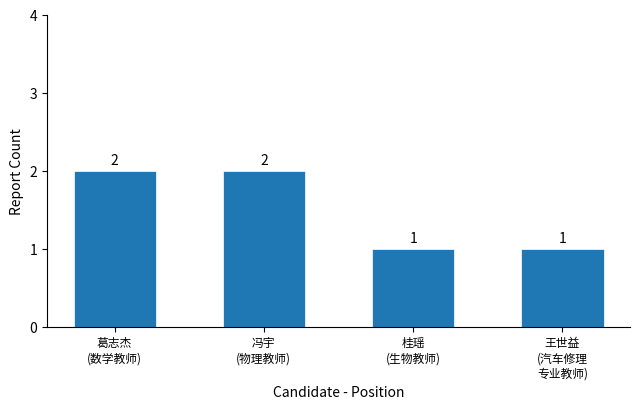

Does the chart contain stacked bars?

No